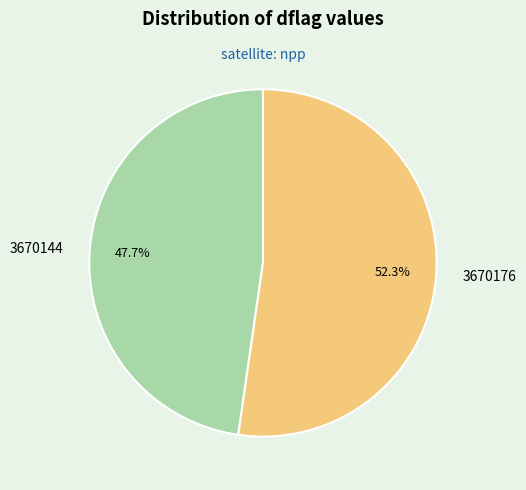

To the nearest percent, what is the difference between the 3670144 and 3670176 slice percentages?

5%